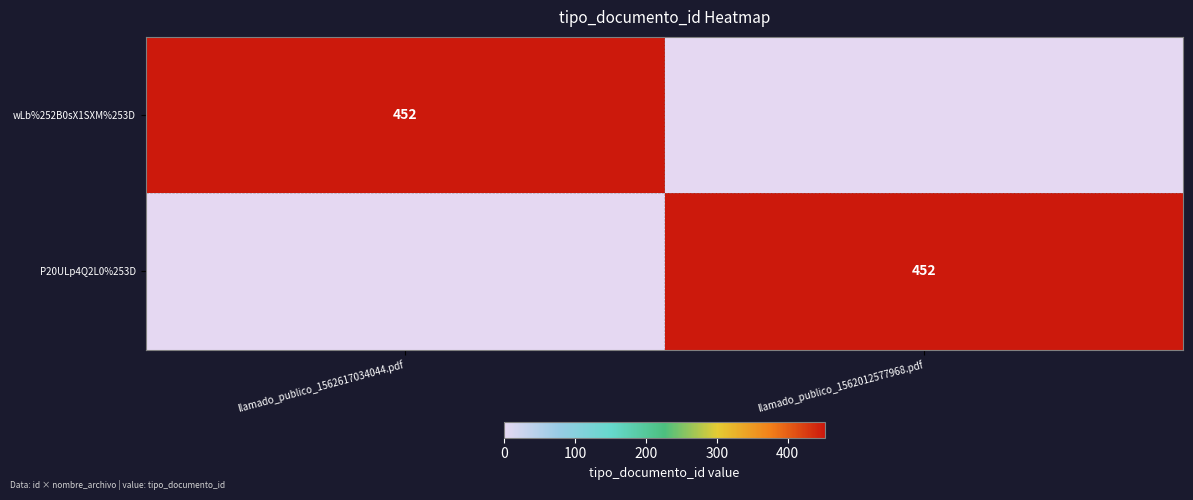

The value of P20ULp4Q2L0%253D at llamado_publico_1562012577968.pdf is 199. True or false?

False